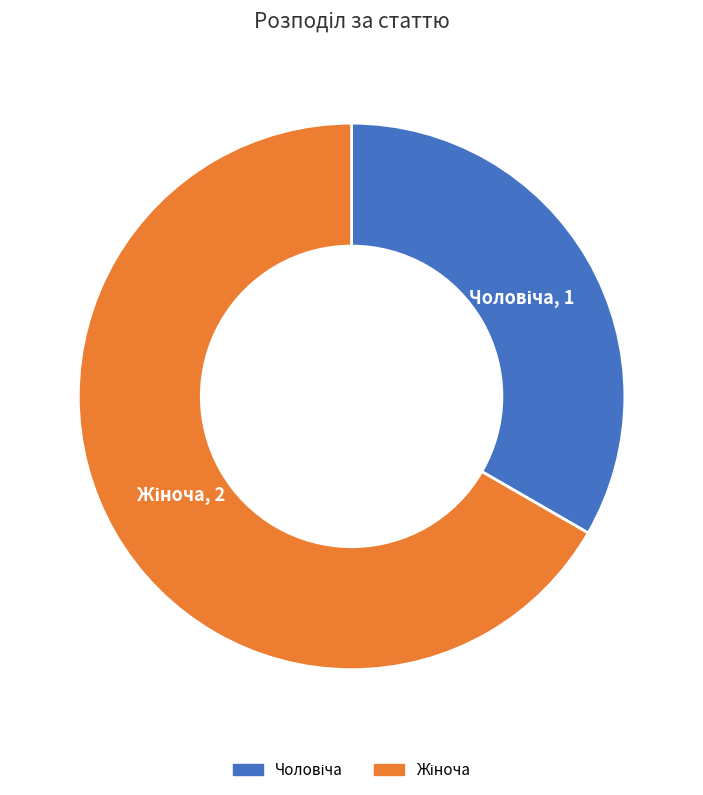

Is there a majority slice in this chart?

Yes